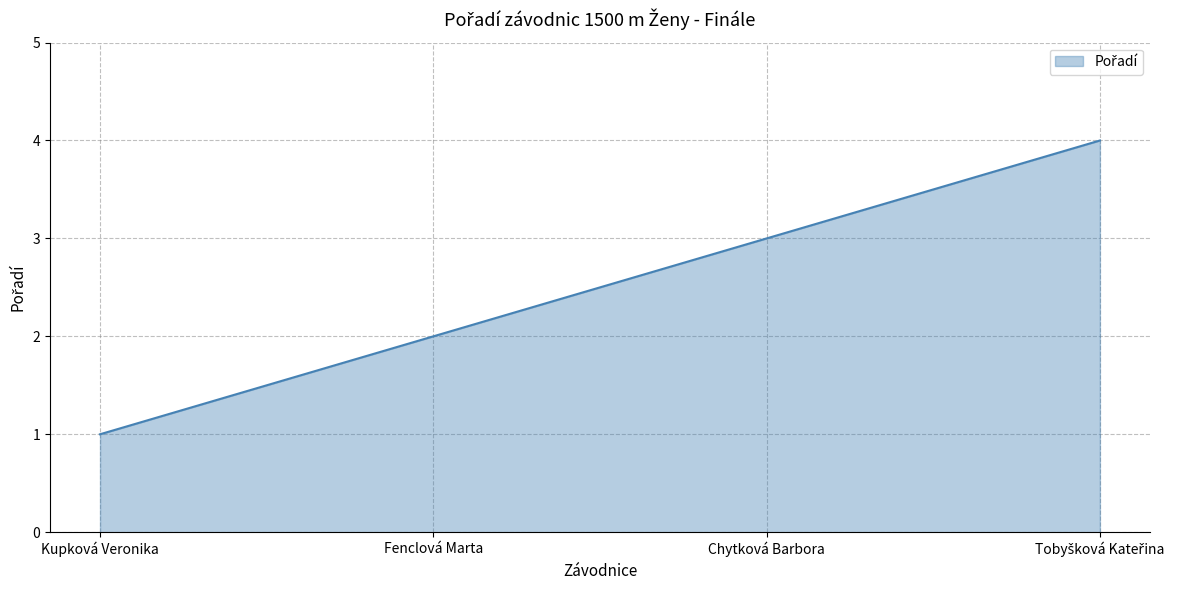

What is the greatest value displayed?

4.0